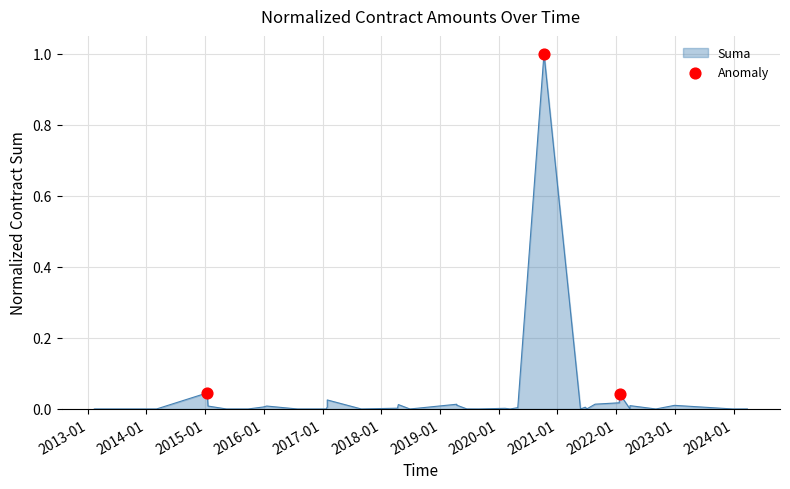

Between 2013-01 and 2014-01, which is larger?

2014-01